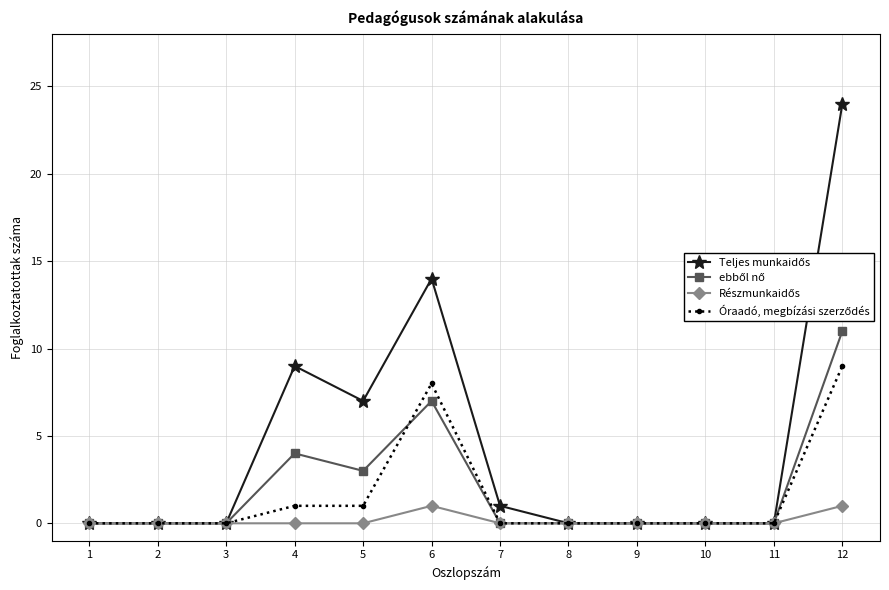

What is the maximum value shown in the chart?

24